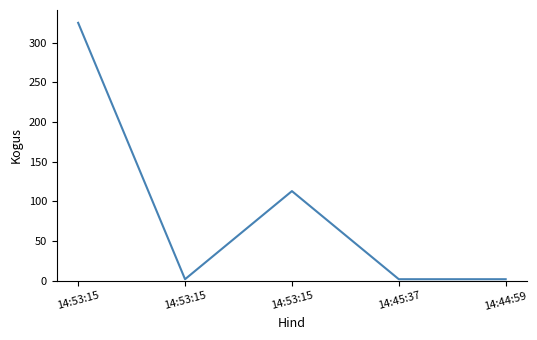

Count the number of data series in this chart.

1